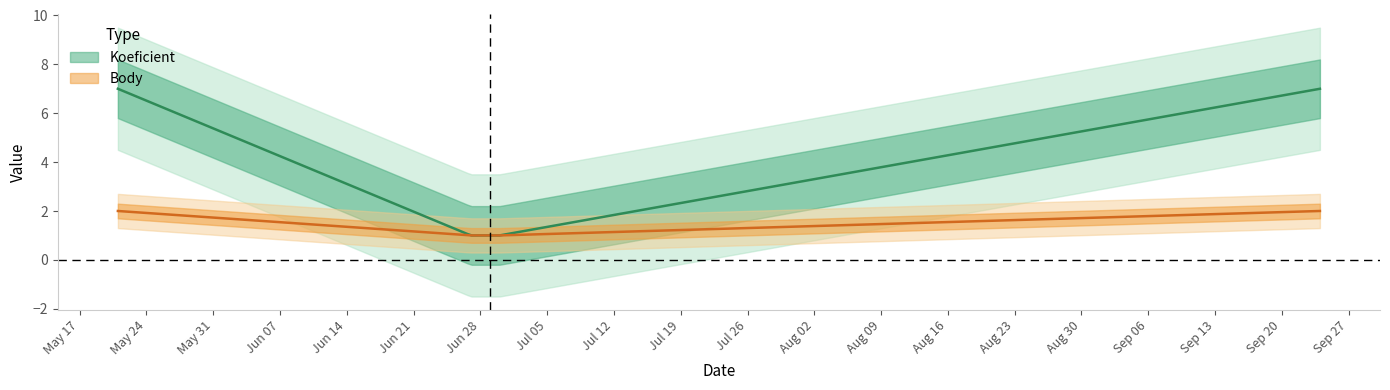

True or false: Body has more than 0 points higher than both neighbors.

False